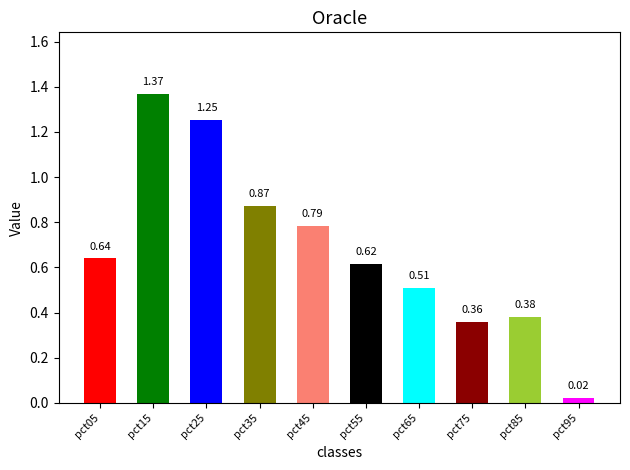

Which has a higher value, pct85 or pct35?

pct35